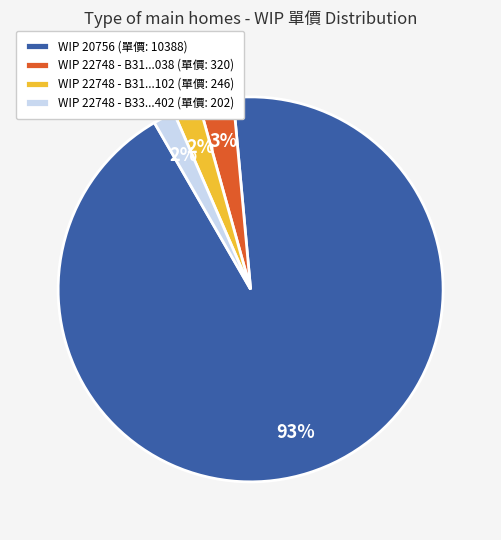

To the nearest percent, what is the average slice percentage?

25%